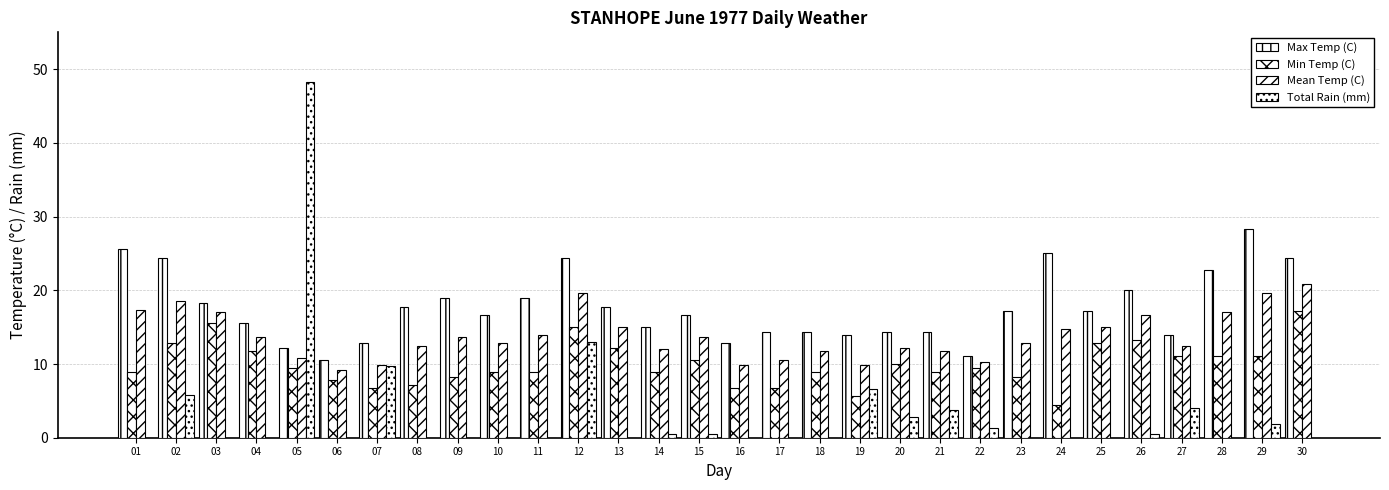

Reading left to right, transcribe all the data shown in this chart.

Max Temp (C): 01=25.6	02=24.4	03=18.3	04=15.6	05=12.2	06=10.6	07=12.8	08=17.8	09=18.9	10=16.7	11=18.9	12=24.4	13=17.8	14=15.0	15=16.7	16=12.8	17=14.4	18=14.4	19=13.9	20=14.4	21=14.4	22=11.1	23=17.2	24=25.0	25=17.2	26=20.0	27=13.9	28=22.8	29=28.3	30=24.4
Min Temp (C): 01=8.9	02=12.8	03=15.6	04=11.7	05=9.4	06=7.8	07=6.7	08=7.2	09=8.3	10=8.9	11=8.9	12=15.0	13=12.2	14=8.9	15=10.6	16=6.7	17=6.7	18=8.9	19=5.6	20=10.0	21=8.9	22=9.4	23=8.3	24=4.4	25=12.8	26=13.3	27=11.1	28=11.1	29=11.1	30=17.2
Mean Temp (C): 01=17.3	02=18.6	03=17.0	04=13.7	05=10.8	06=9.2	07=9.8	08=12.5	09=13.6	10=12.8	11=13.9	12=19.7	13=15.0	14=12.0	15=13.7	16=9.8	17=10.6	18=11.7	19=9.8	20=12.2	21=11.7	22=10.3	23=12.8	24=14.7	25=15.0	26=16.7	27=12.5	28=17.0	29=19.7	30=20.8
Total Rain (mm): 01=0.0	02=5.8	03=0.0	04=0.0	05=48.3	06=0.0	07=9.7	08=0.0	09=0.0	10=0.0	11=0.0	12=13.0	13=0.0	14=0.5	15=0.5	16=0.0	17=0.0	18=0.0	19=6.6	20=2.8	21=3.8	22=1.3	23=0.0	24=0.0	25=0.0	26=0.5	27=4.1	28=0.0	29=1.8	30=0.0